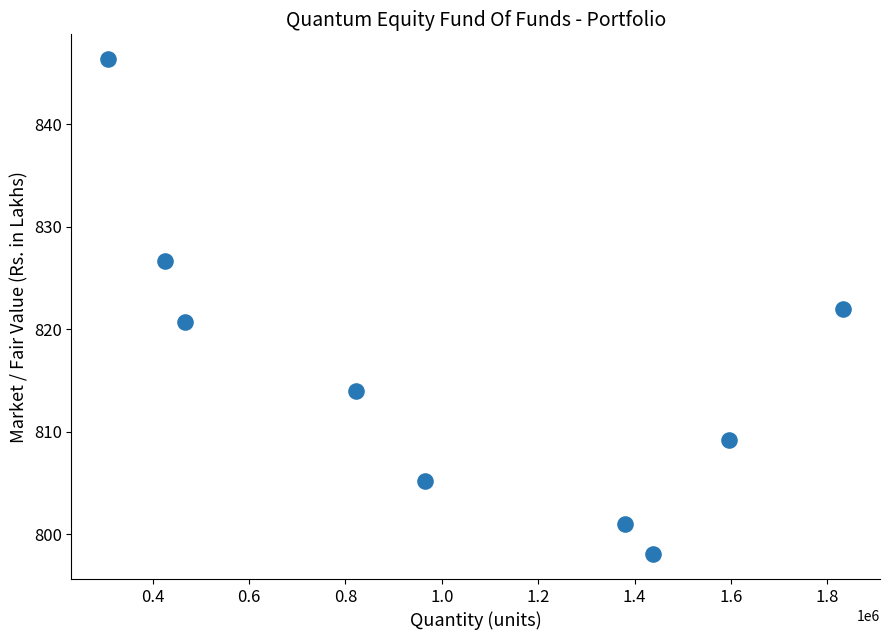

What is the average X value?

1026151.5